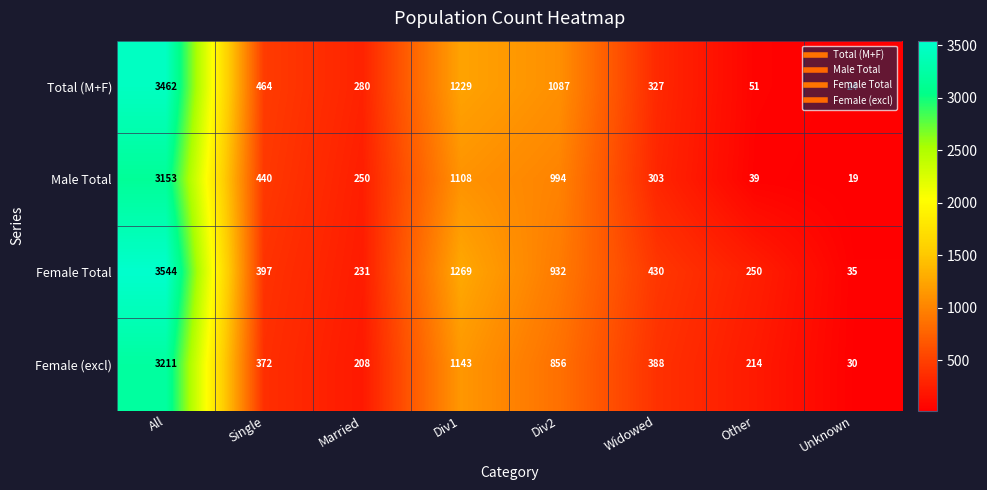

At which category is the sum across all series the highest?

All